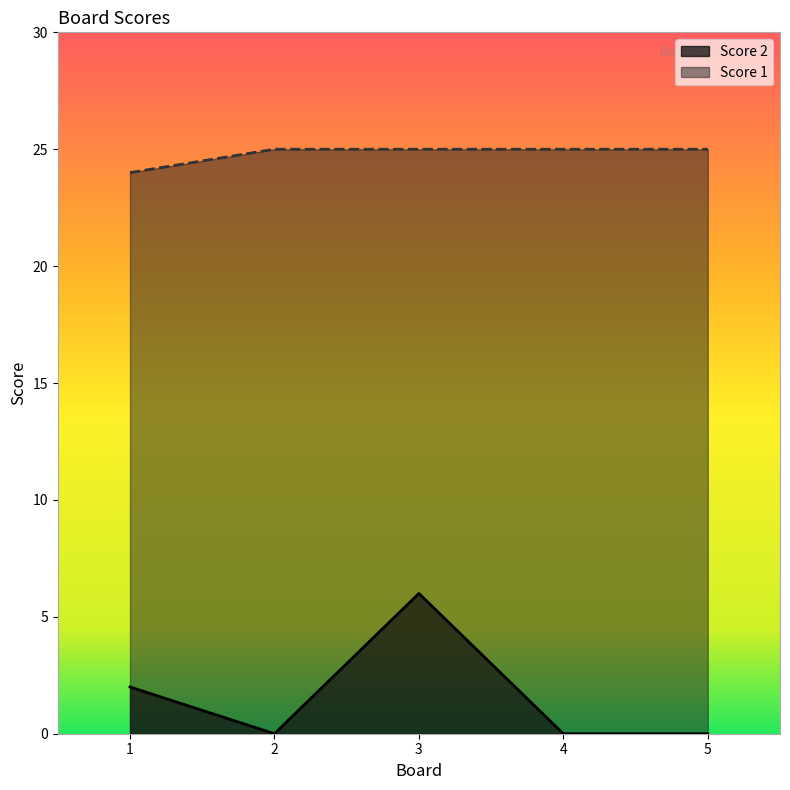

How many values in Score 2 are above zero?

2